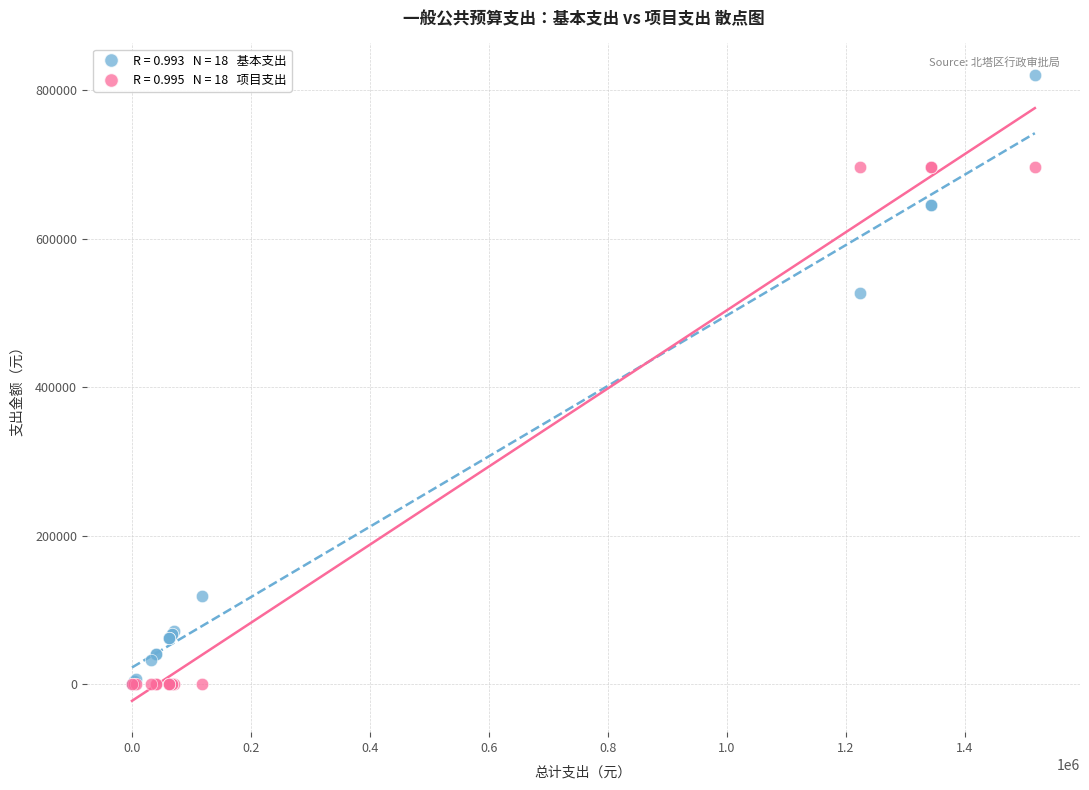

Across all series, what Y value is closest to 410271?

526785